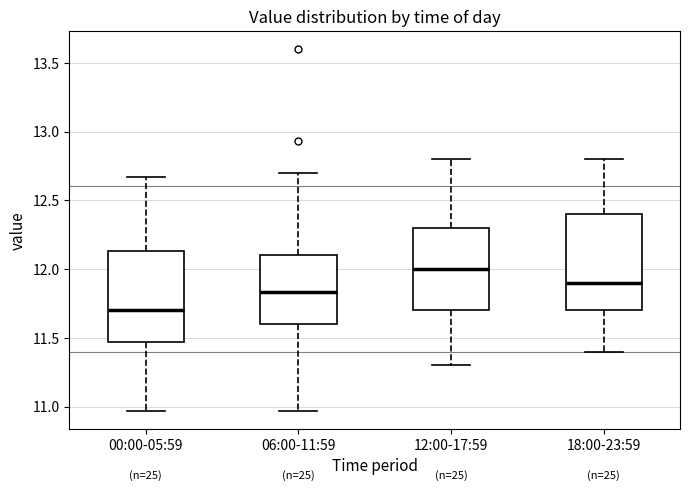

Reading left to right, transcribe this box plot: for each box, give where its median line is, the range the box spans, and where its two whiskers end, as read against the y-axis. The values are not printed on the chart, so give them approximately, as read against the axis.

00:00-05:59: median 11.70, box 11.45 to 12.15, whiskers 10.95 to 12.65
06:00-11:59: median 11.85, box 11.60 to 12.10, whiskers 10.95 to 12.70
12:00-17:59: median 12.00, box 11.70 to 12.30, whiskers 11.30 to 12.80
18:00-23:59: median 11.90, box 11.70 to 12.40, whiskers 11.40 to 12.80